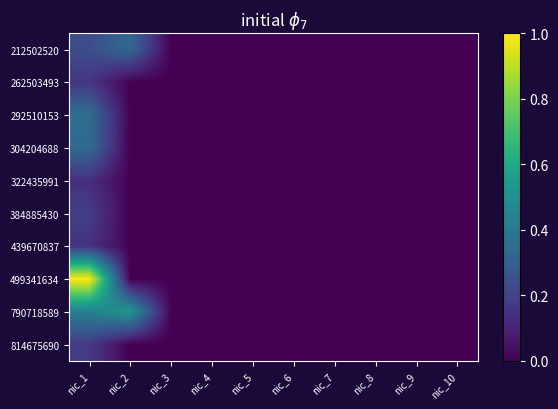

Between nic_2 and nic_9, which is larger?

nic_2